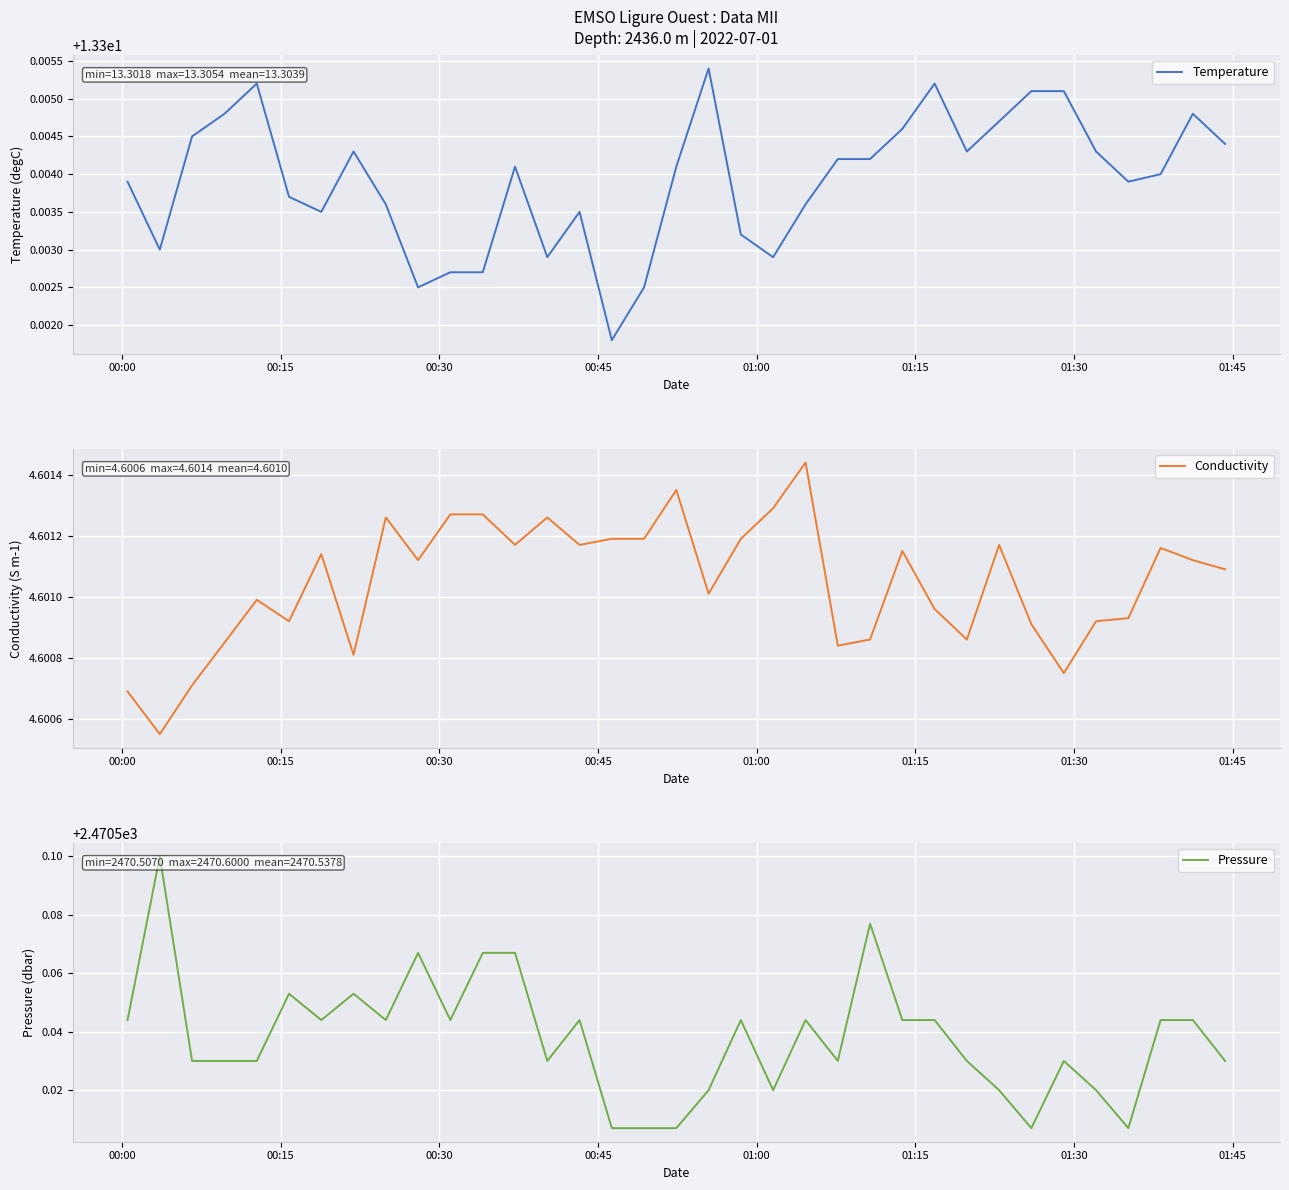

The value of Conductivity at 34 is 2.2. True or false?

False